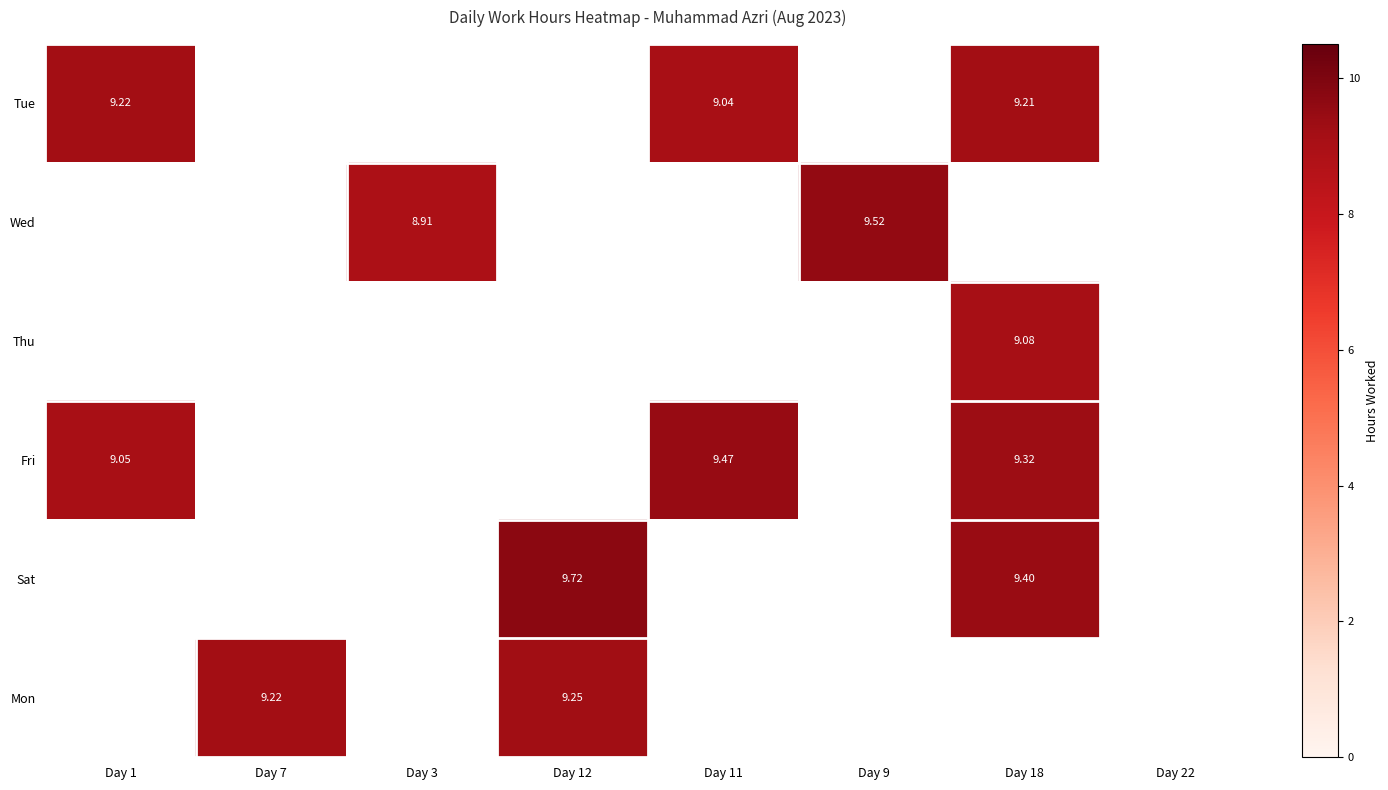

What value does the Tue series have at Day 18?

9.2